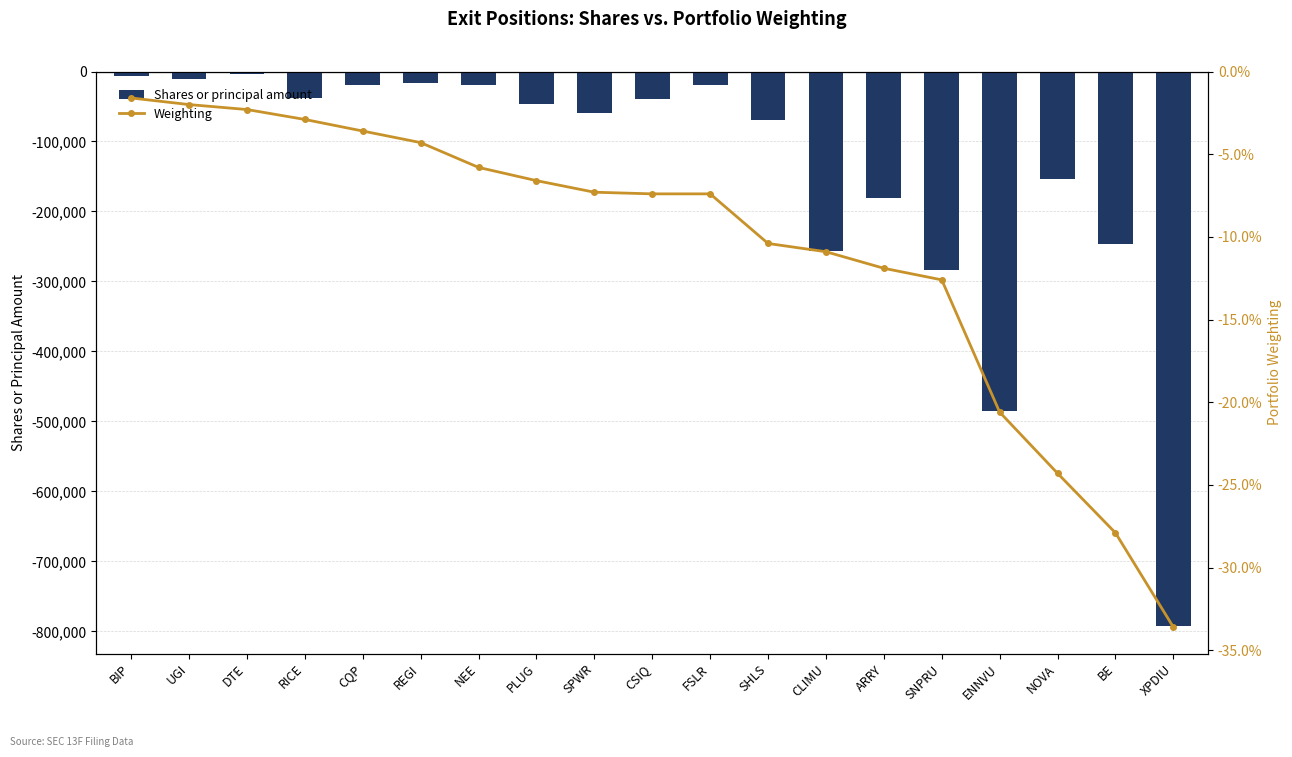

What is the difference between the second highest and minimum values in the Shares or principal amount series?

785143